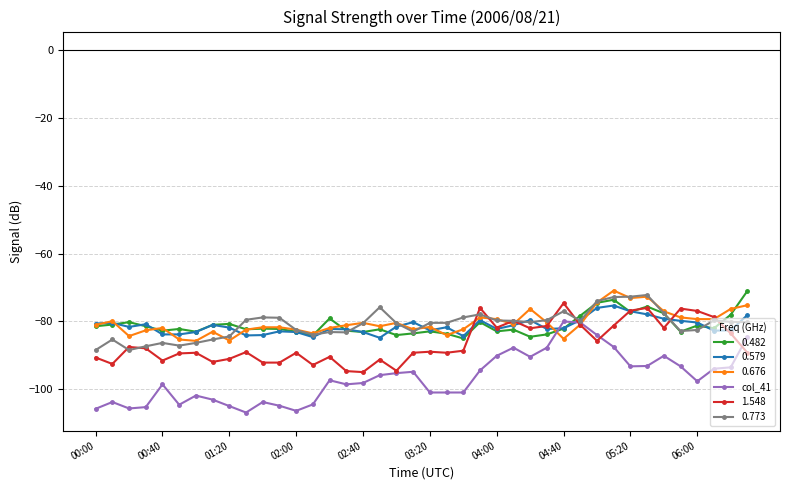

True or false: col_41 has more than 0 points higher than both neighbors.

True